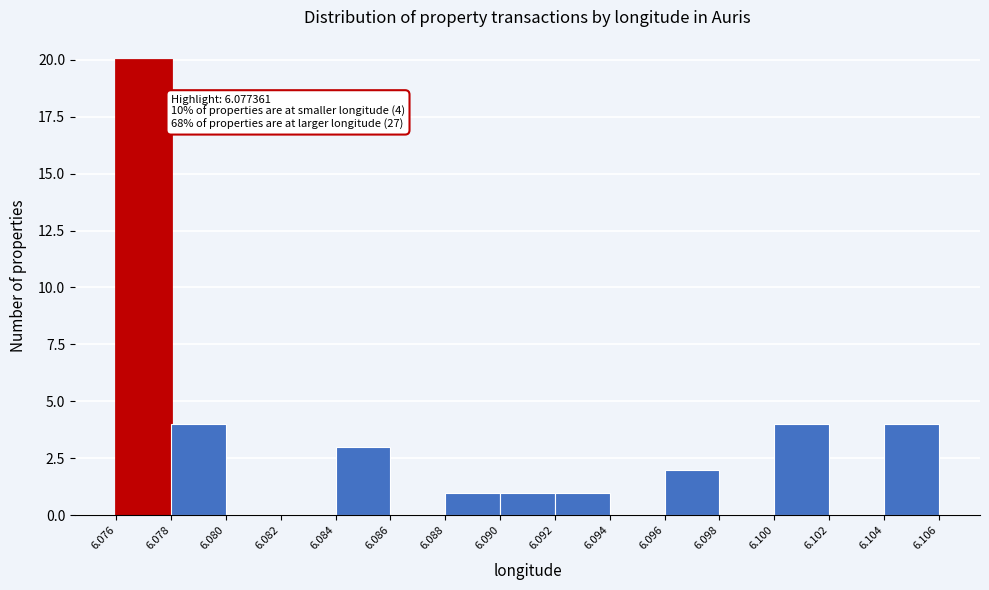

Over which range of the x-axis is the bar tallest?

6.076 to 6.078